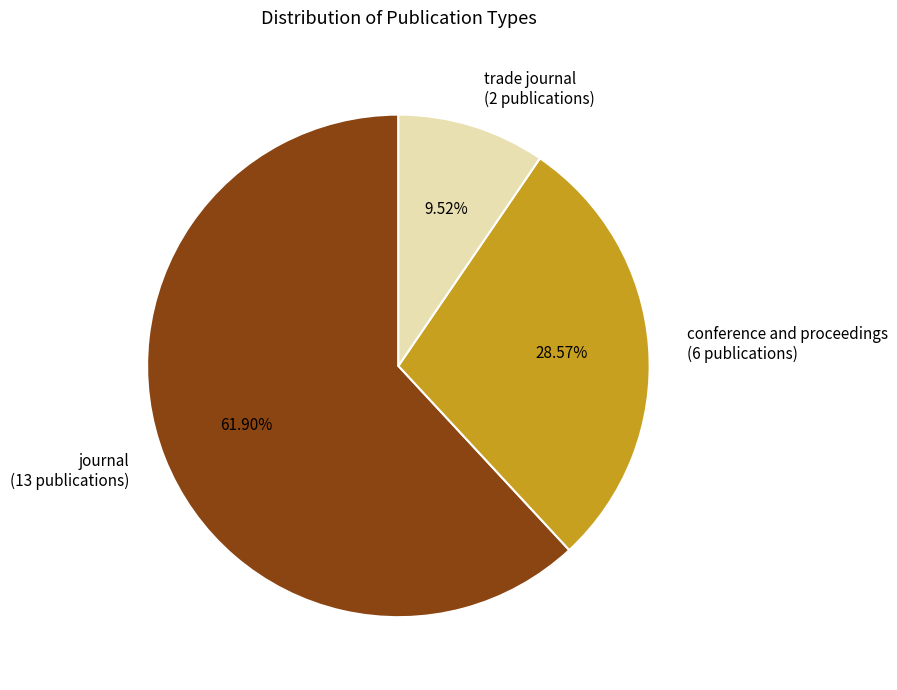

The trade journal slice represents 10% of the pie. True or false?

True